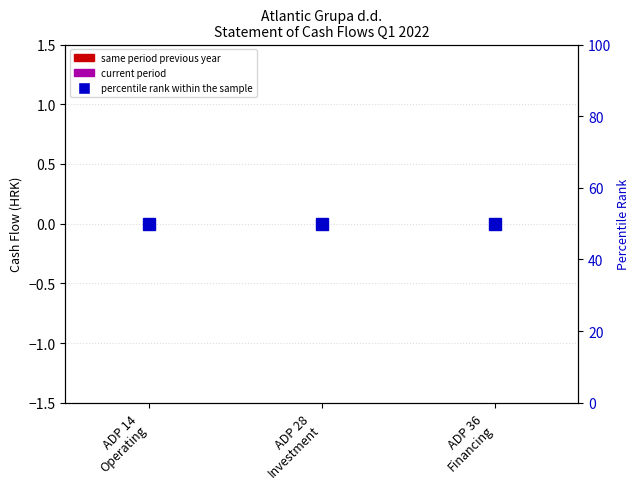

At which label is percentile rank within the sample closest to 50?

ADP 14
Operating